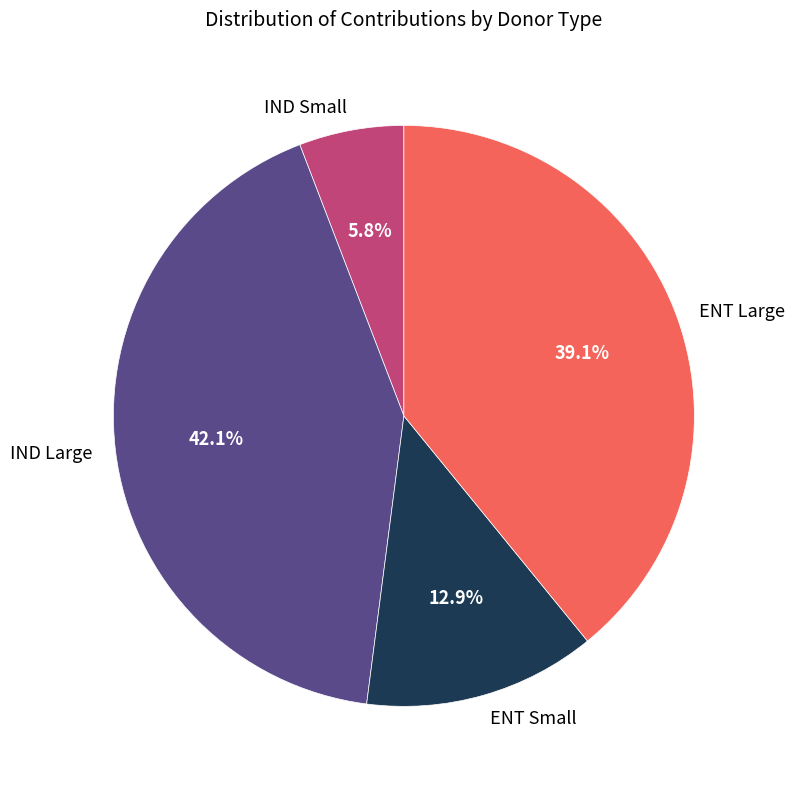

Which slice is the smallest?

IND Small